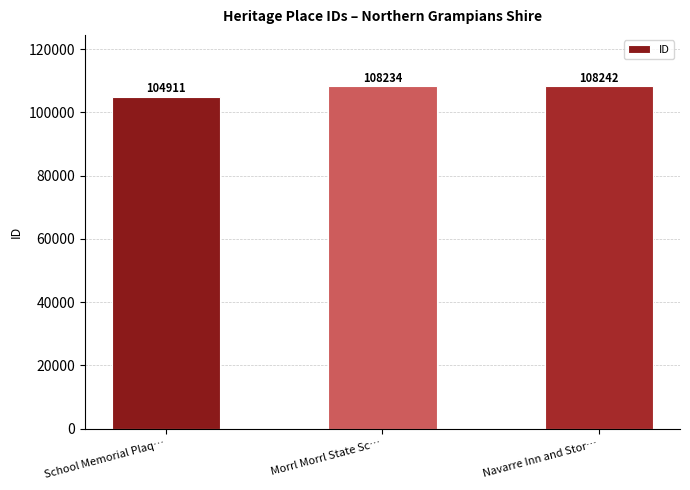

Reading left to right, extract all data points from this chart.

School Memorial Plaq…=104911	Morrl Morrl State Sc…=108234	Navarre Inn and Stor…=108242